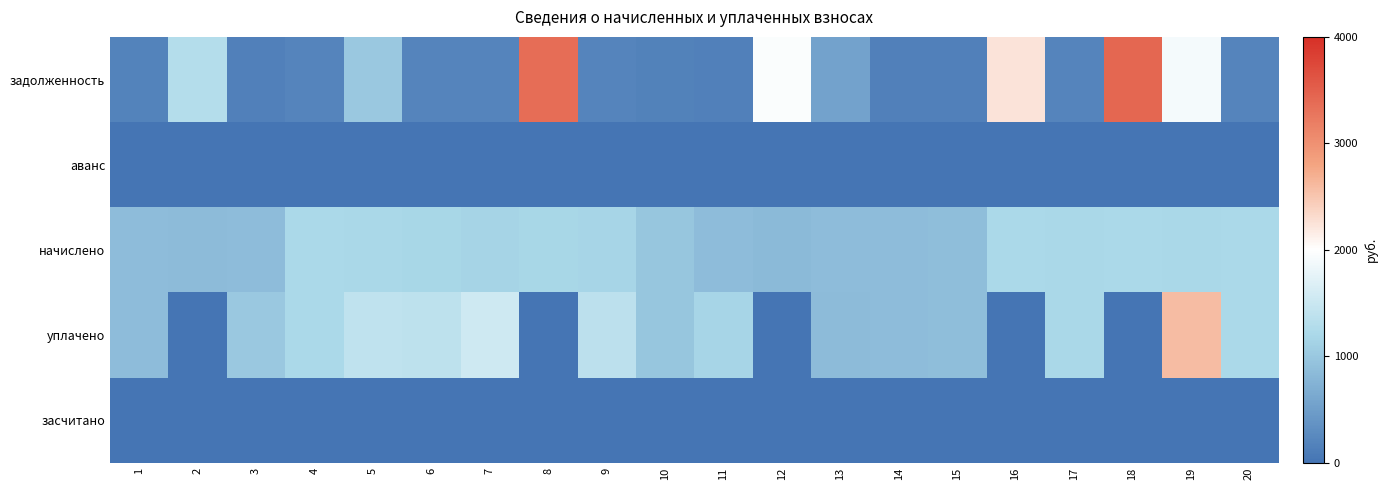

How many series are shown in this chart?

5